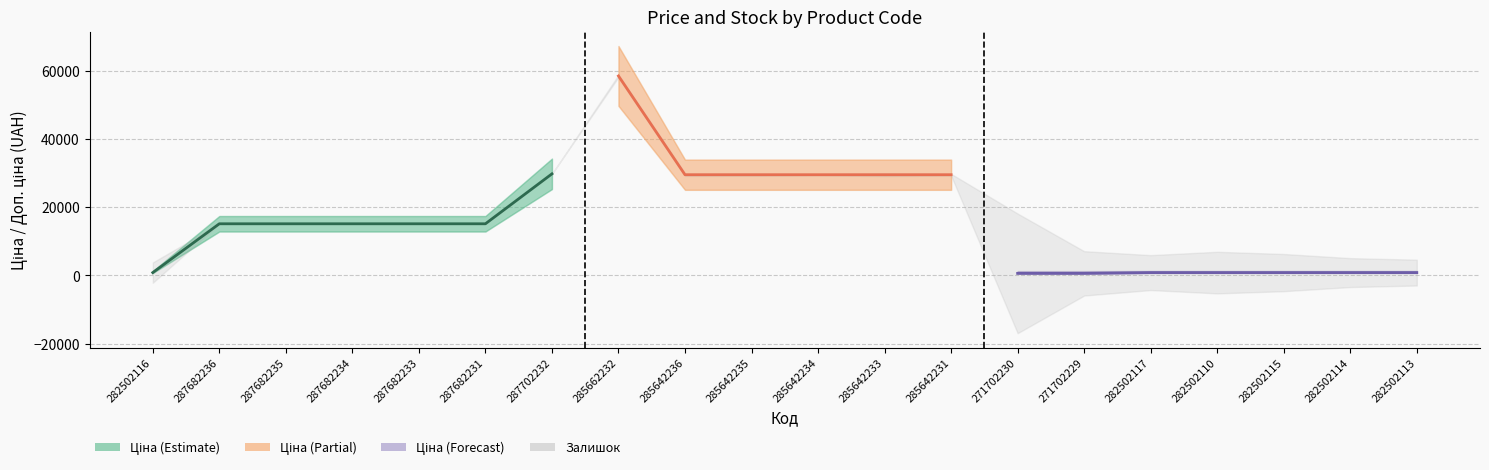

What is the difference between the maximum and minimum values in the Доп. ціна series?

57344.9